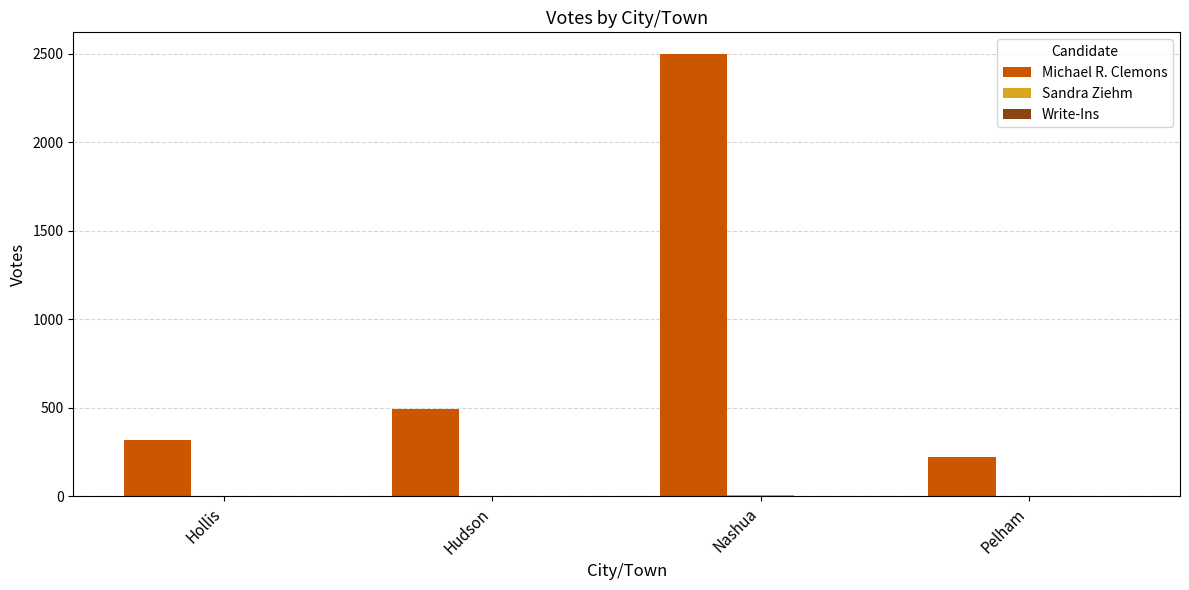

What is the sum of all Michael R. Clemons values?

3529